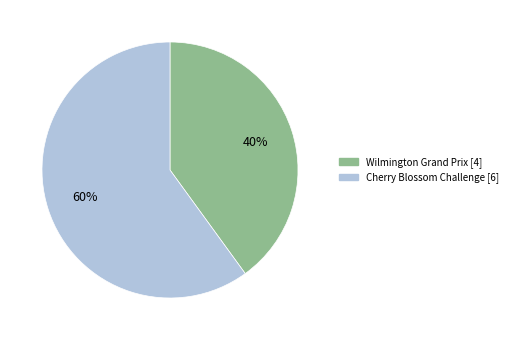

Is there any slice that represents more than half of the pie?

Yes